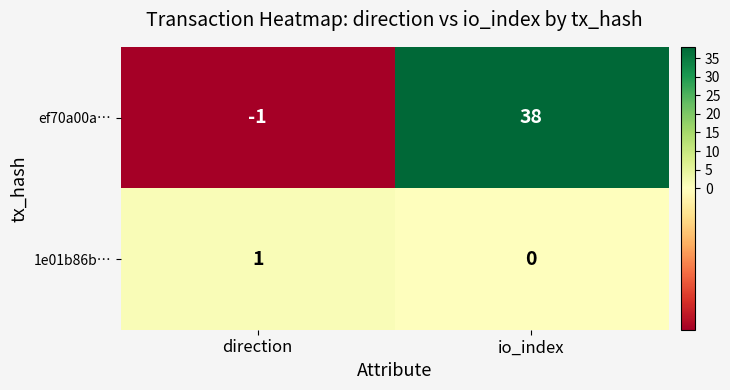

What is the total value across all series at io_index?

38